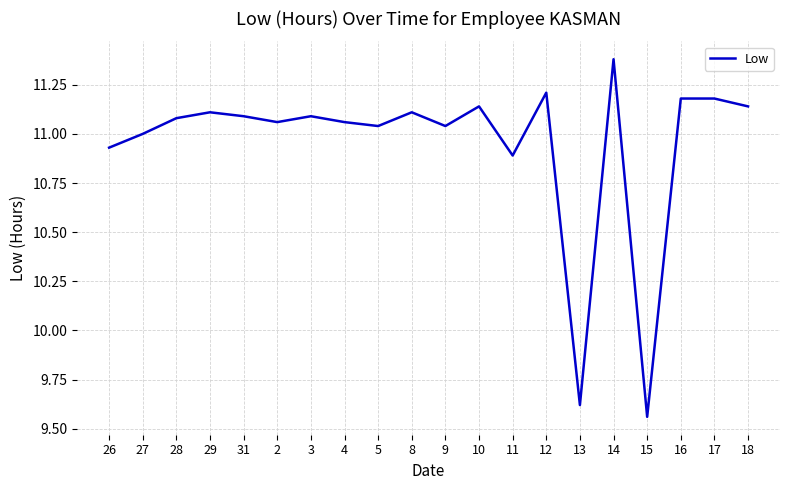

What is the change in value from 26 to 4?

+0.1